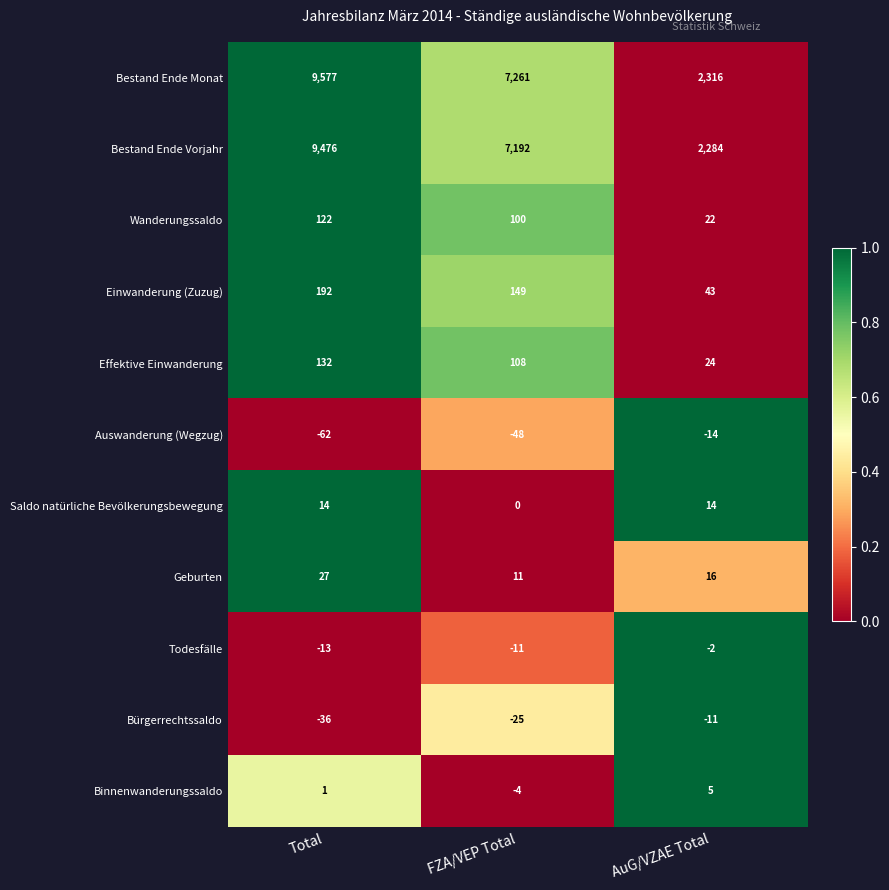

What is the total value across all series at FZA/VEP Total?

14733